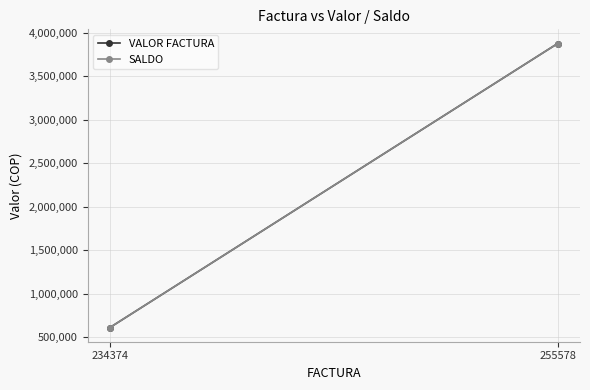

Is this an area chart (filled region under the line)?

No